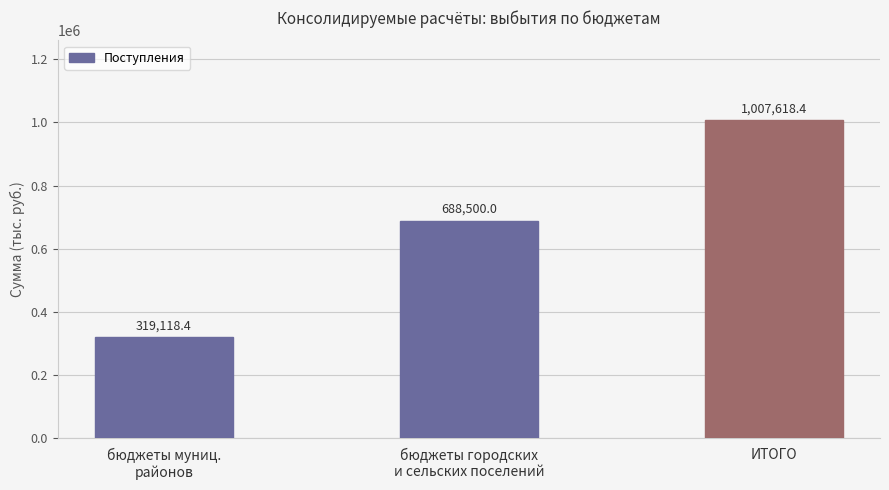

What is the maximum value shown in the chart?

1007618.4